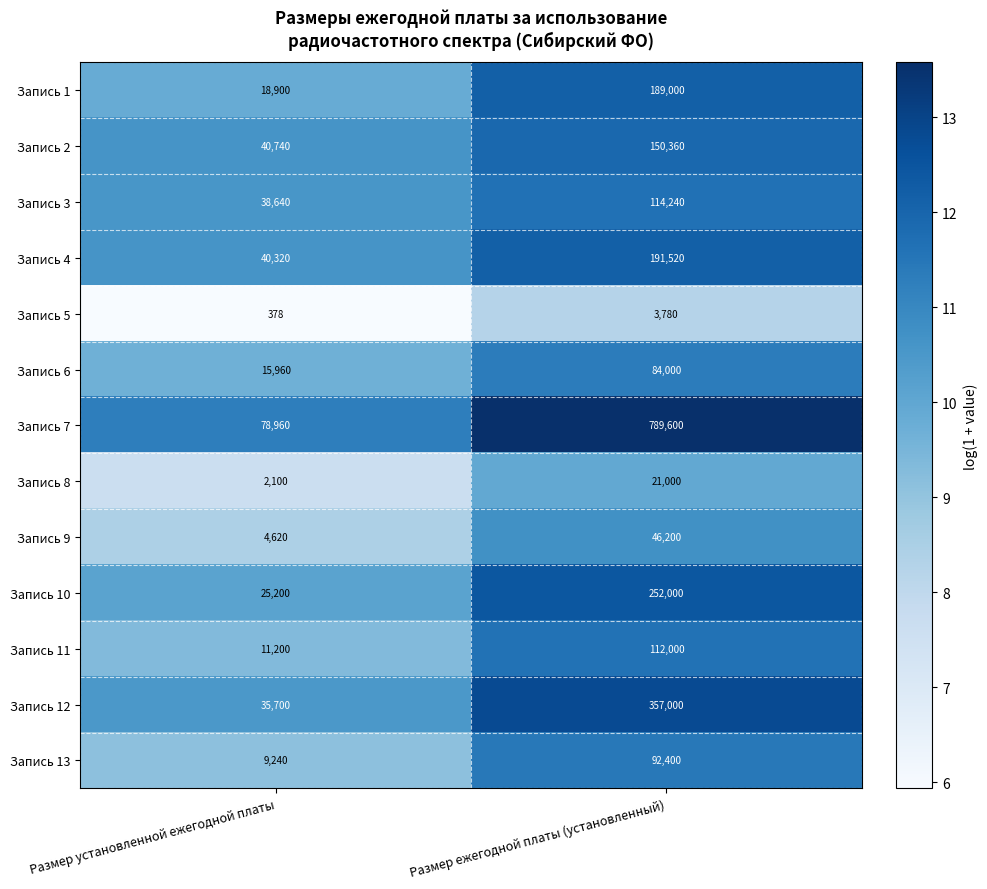

Read the Запись 13 value at Размер ежегодной платы (установленный).

92400